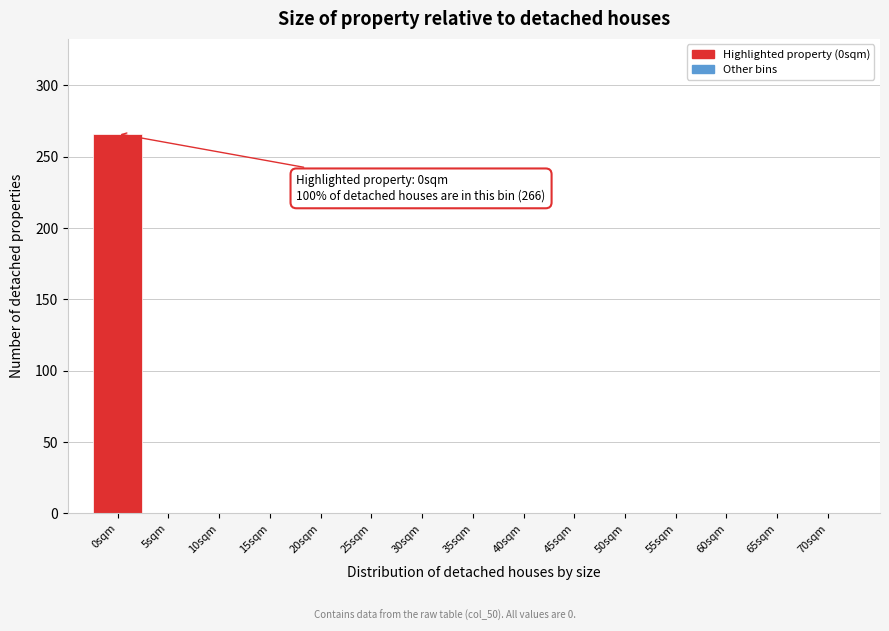

Reading left to right, transcribe all the data shown in this chart.

0sqm=266	5sqm=0	10sqm=0	15sqm=0	20sqm=0	25sqm=0	30sqm=0	35sqm=0	40sqm=0	45sqm=0	50sqm=0	55sqm=0	60sqm=0	65sqm=0	70sqm=0